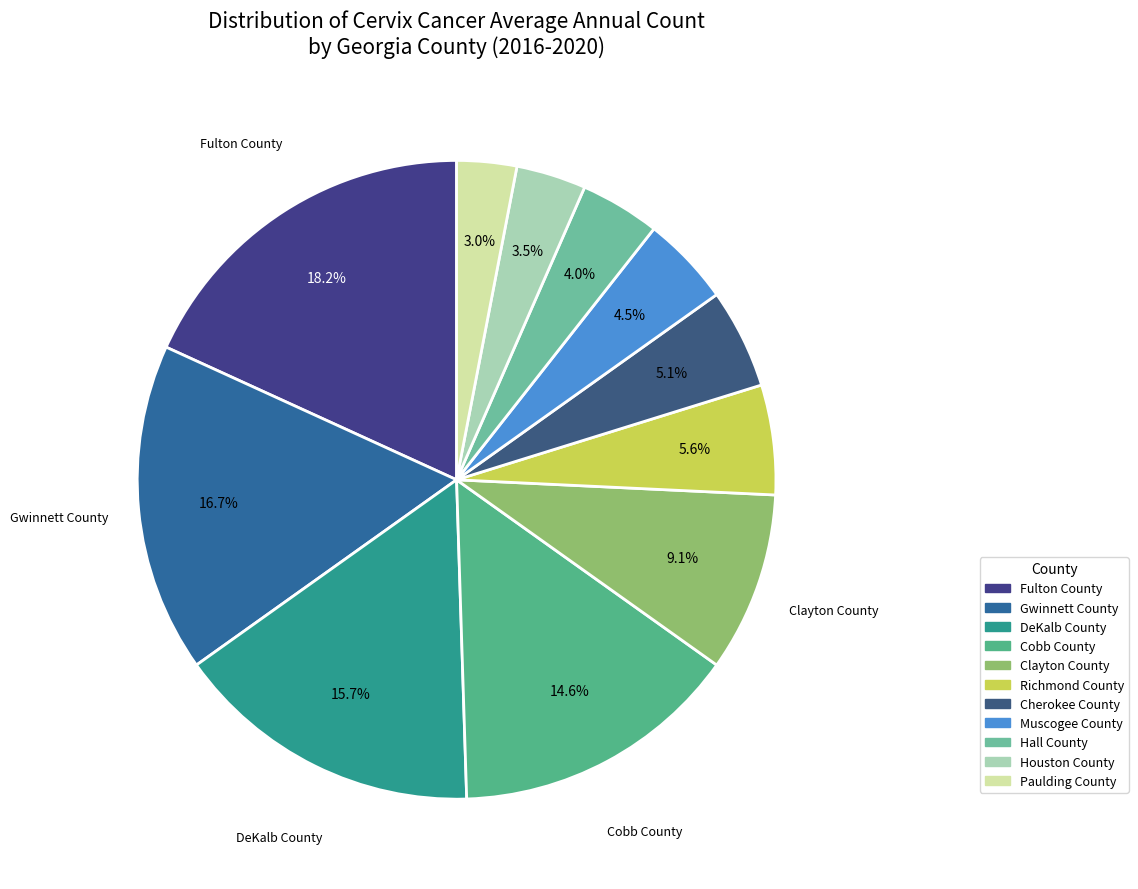

How many slices are in this pie chart?

11